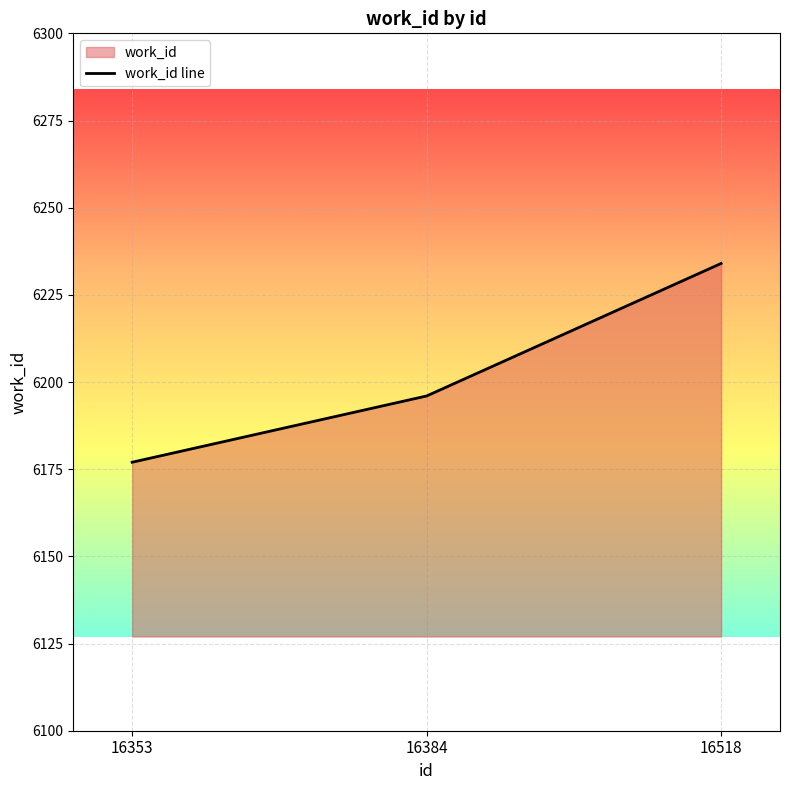

What is the approximate value at 16518?

6234